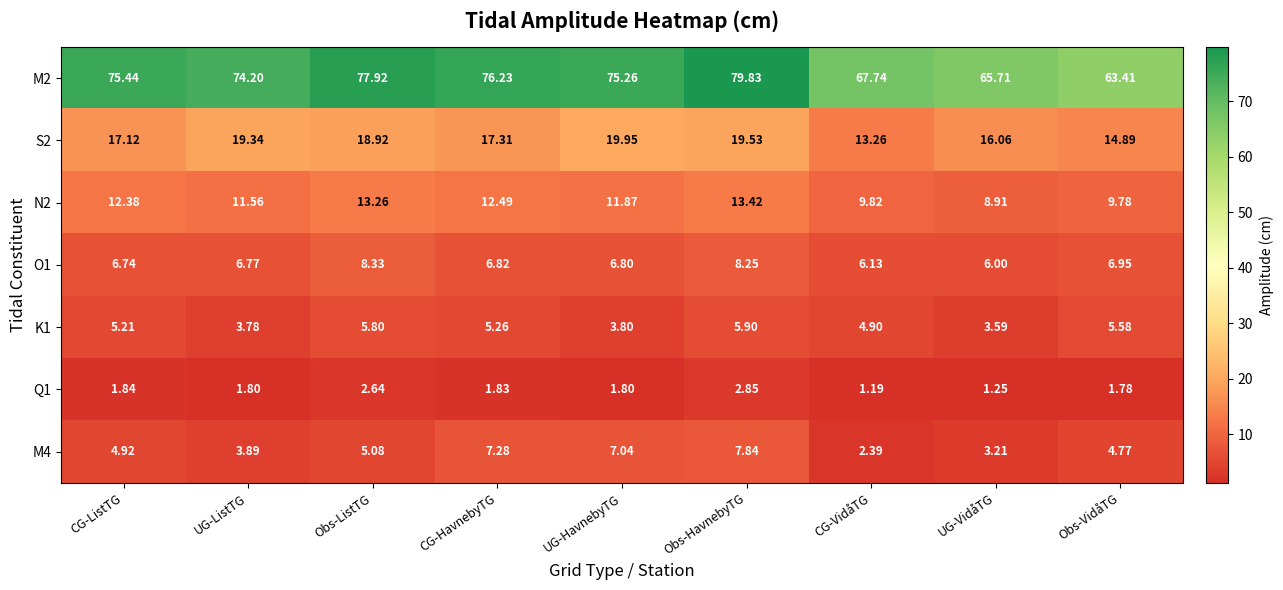

At which label is O1 closest to 7?

Obs-VidåTG